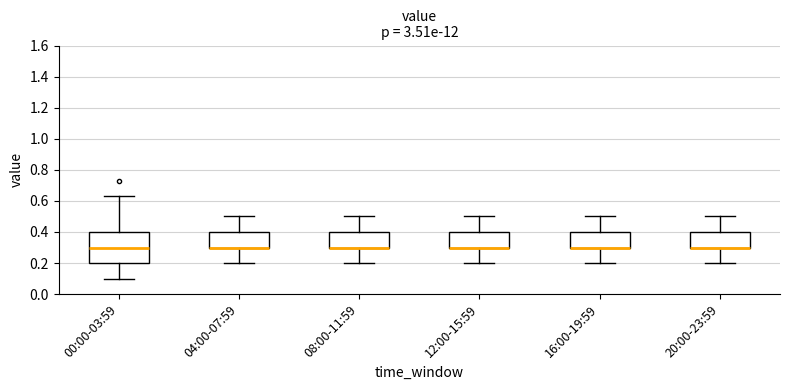

Which box is the tallest, from its lower edge to its upper edge?

00:00-03:59